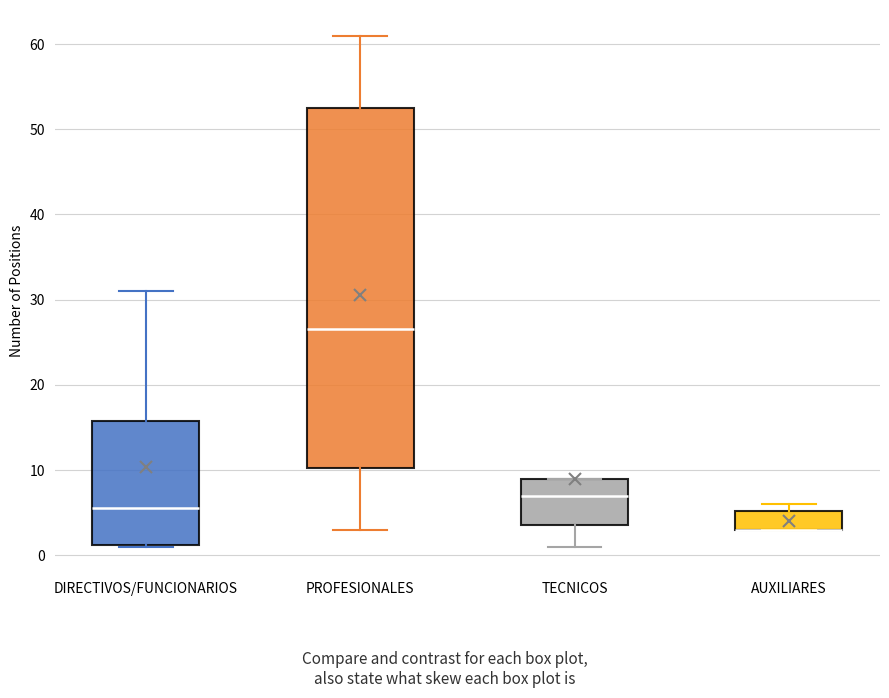

Reading left to right, transcribe this box plot: for each box, give where its median line is, the range the box spans, and where its two whiskers end, as read against the y-axis. The values are not printed on the chart, so give them approximately, as read against the axis.

DIRECTIVOS/FUNCIONARIOS: median 6, box 1 to 16, whiskers 1 to 31
PROFESIONALES: median 27, box 10 to 53, whiskers 3 to 61
TECNICOS: median 7, box 4 to 9, whiskers 1 to 9
AUXILIARES: median 3 (drawn on the box's lower edge), box 3 to 5, whiskers 3 to 6